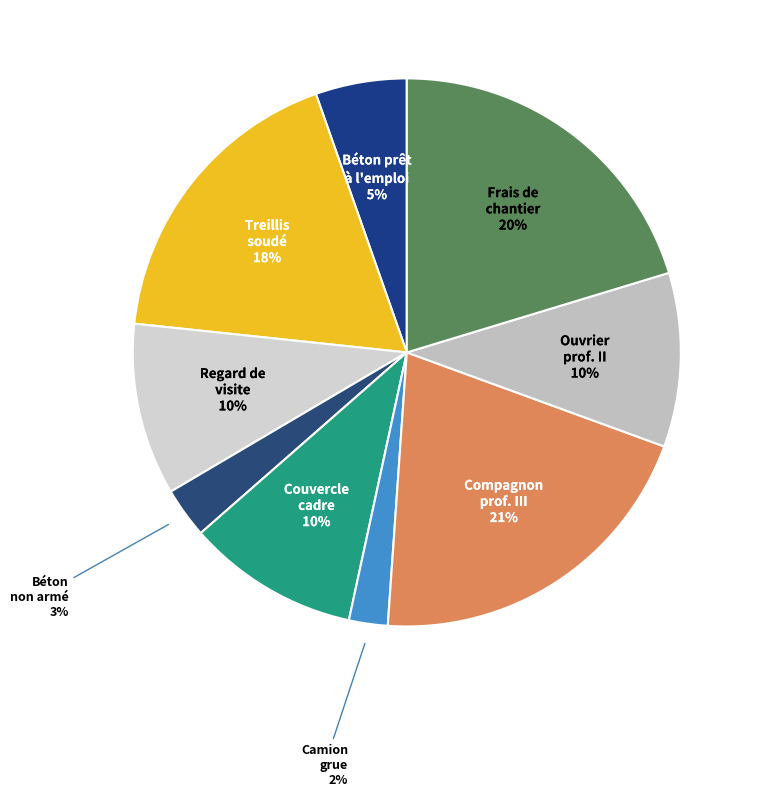

Does Treillis soudé represent more than half of the total?

No